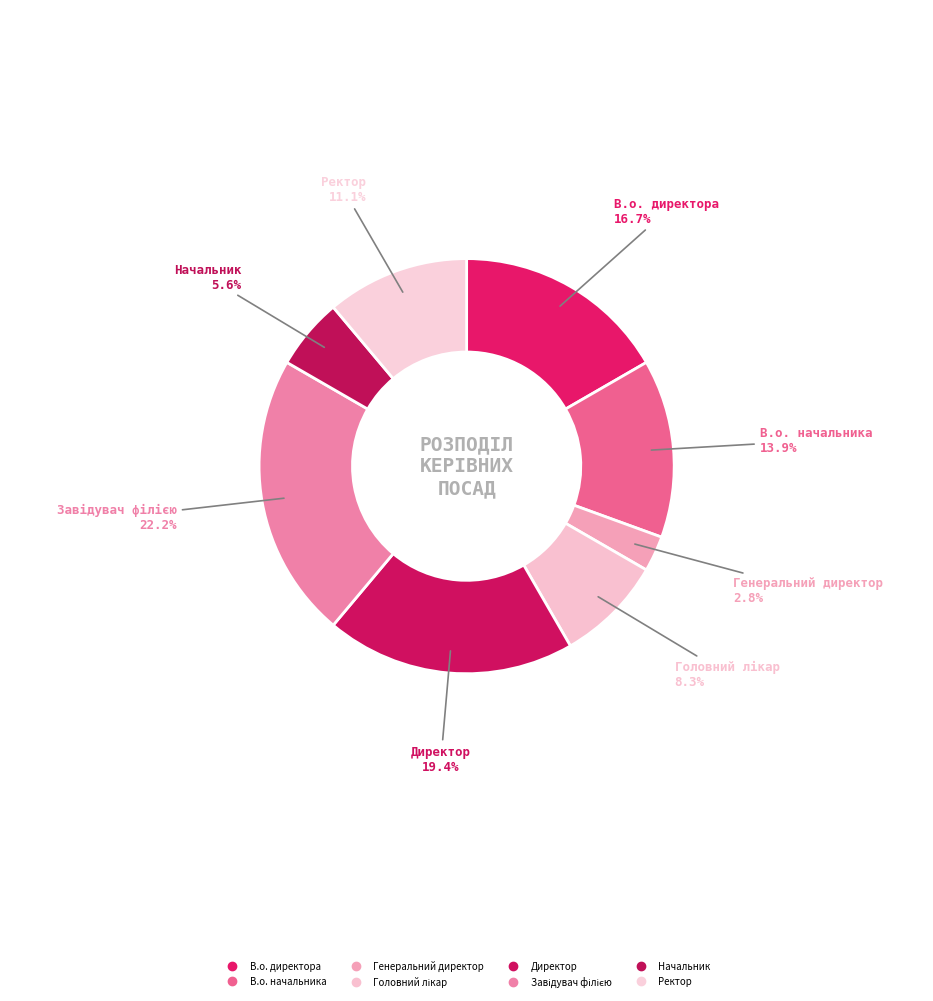

Does any single category account for the majority?

No